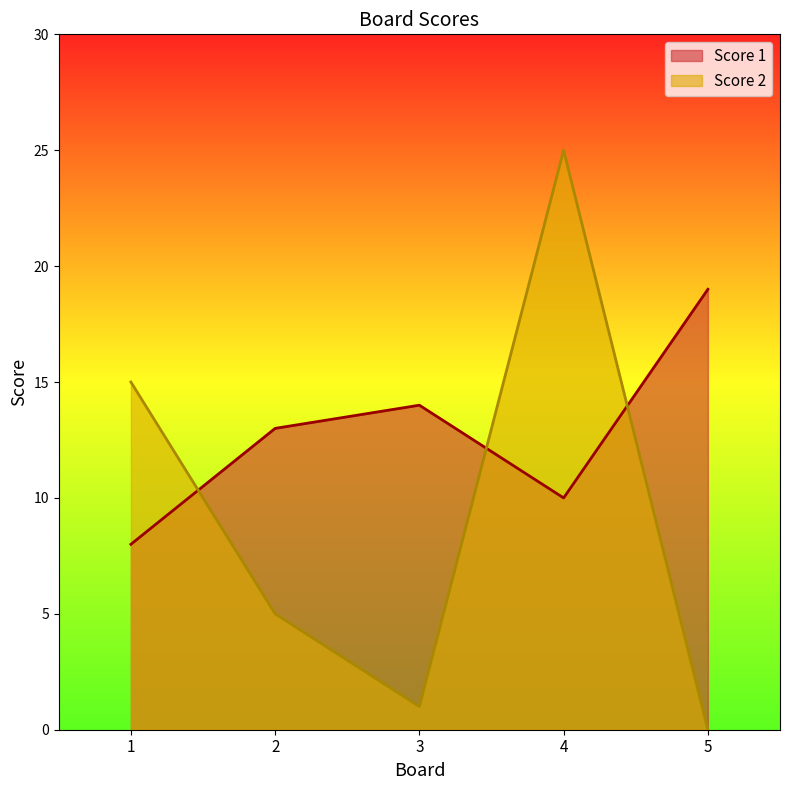

The Score 2 series shows 5 at 2. True or false?

True